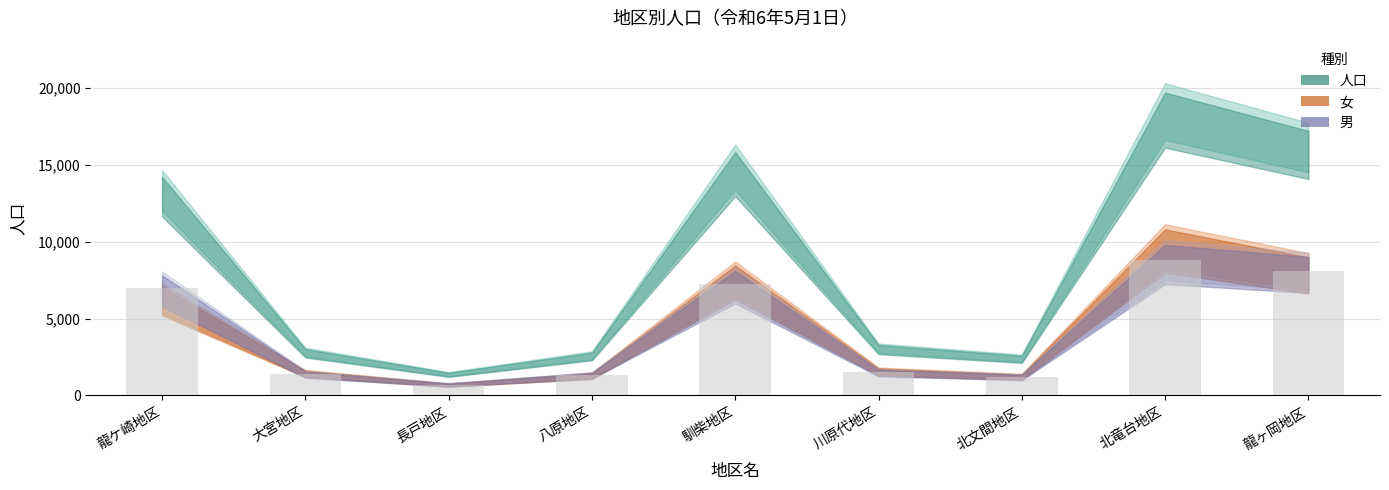

Where is the data nearest to the value 4740?

龍ケ崎地区